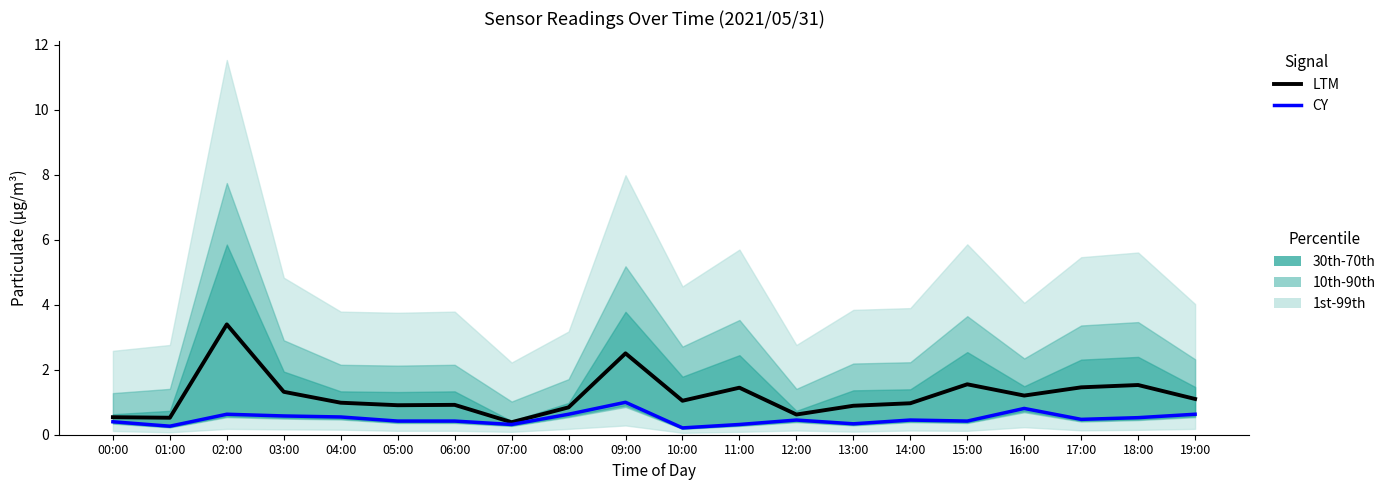

Reading left to right, list all the values displayed in this chart.

LTM: 0.5	0.5	3.4	1.3	1.0	0.9	0.9	0.4	0.8	2.5	1.0	1.4	0.6	0.9	1.0	1.6	1.2	1.5	1.5	1.1
CY: 0.4	0.3	0.6	0.6	0.5	0.4	0.4	0.3	0.6	1.0	0.2	0.3	0.5	0.3	0.5	0.4	0.8	0.5	0.5	0.6